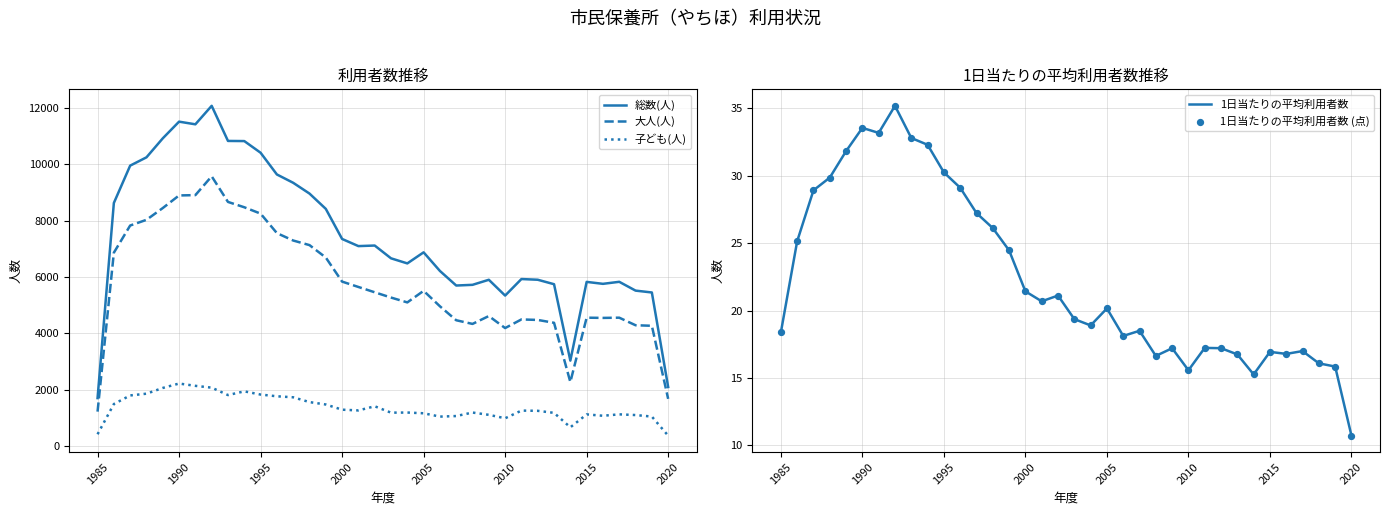

Which series contains the highest Y value?

総数(人)